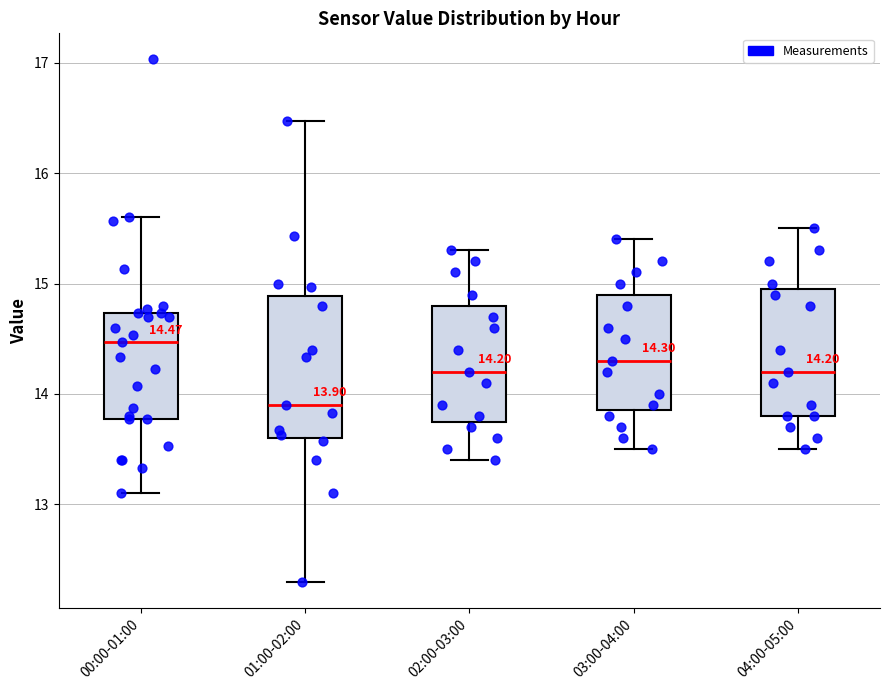

Comparing the boxes themselves (not the whiskers), which one is the tallest?

01:00-02:00